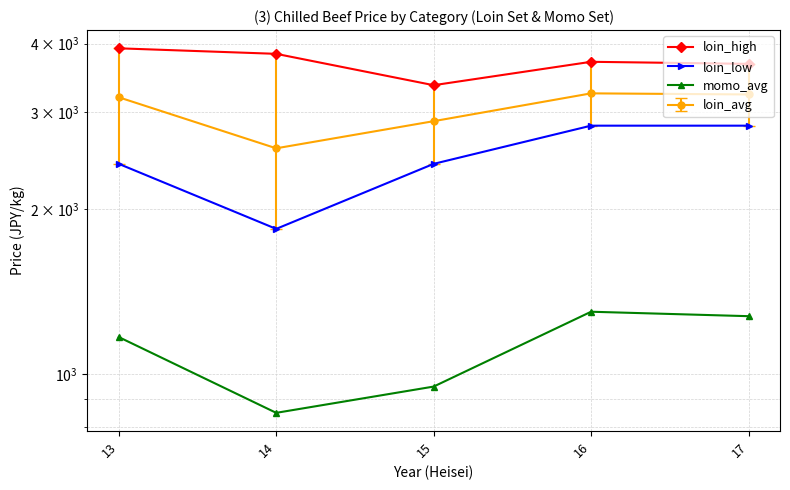

Rank the series by their average value, from lowest to highest.

momo_avg, loin_low, loin_high